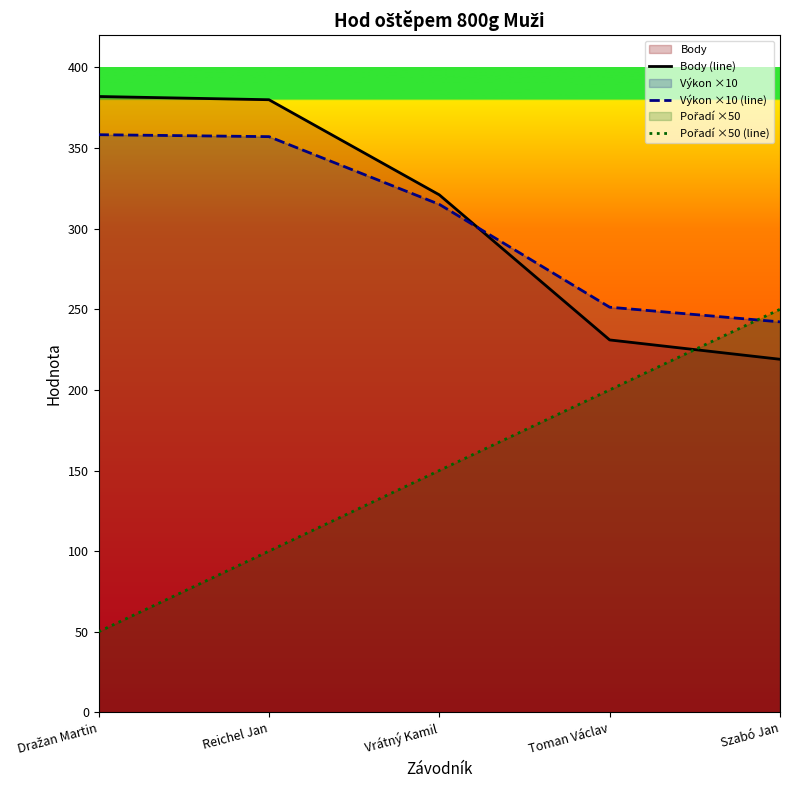

How many values in the Pořadí ×50 (line) series are below 150?

2